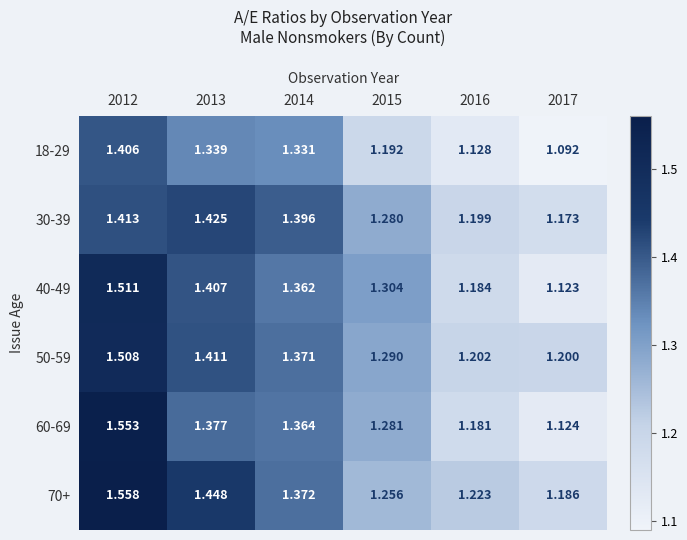

How many series are shown in this chart?

6